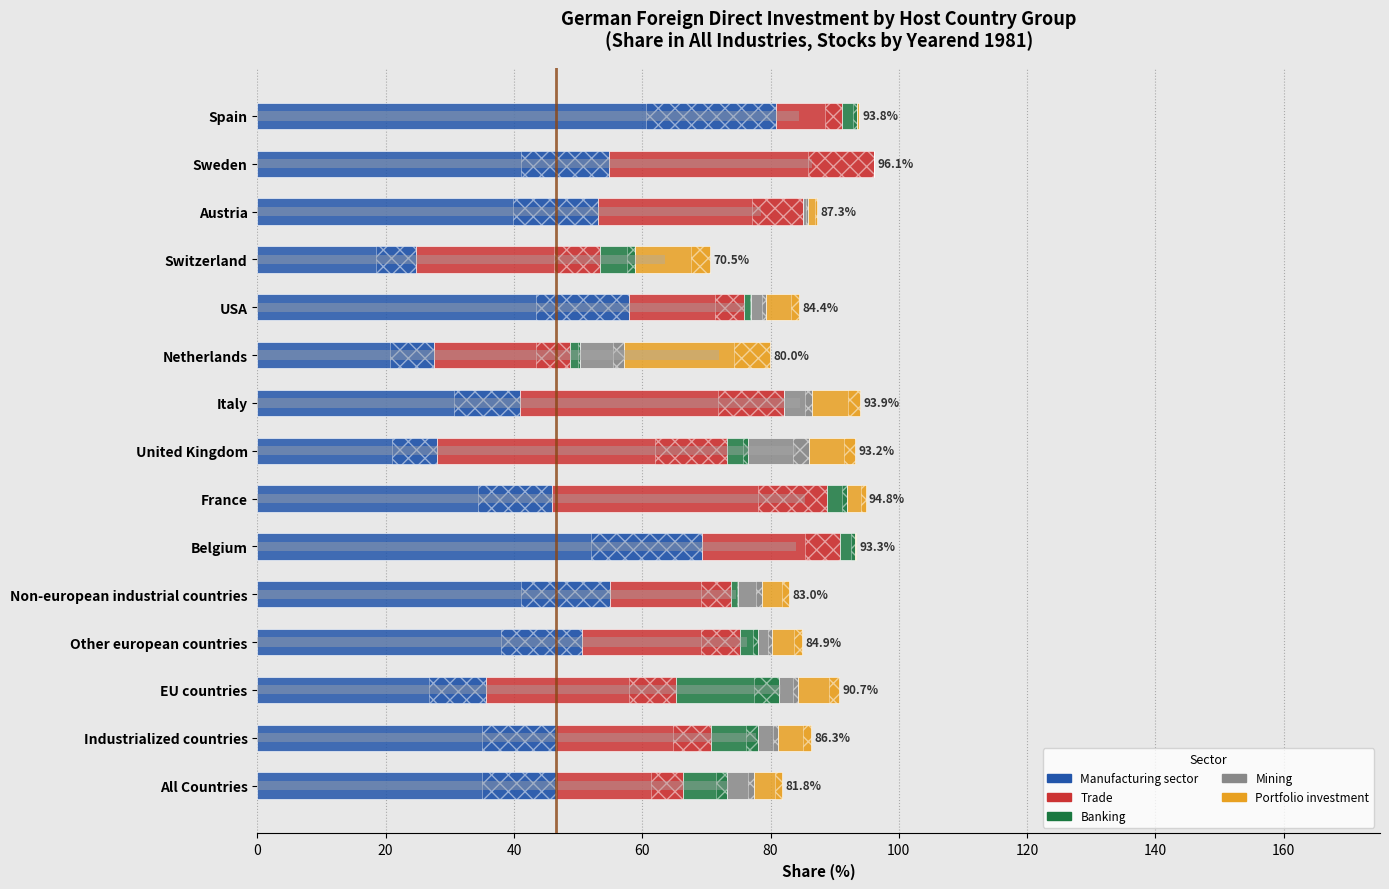

Are the bars grouped side by side (vs. stacked)?

Yes